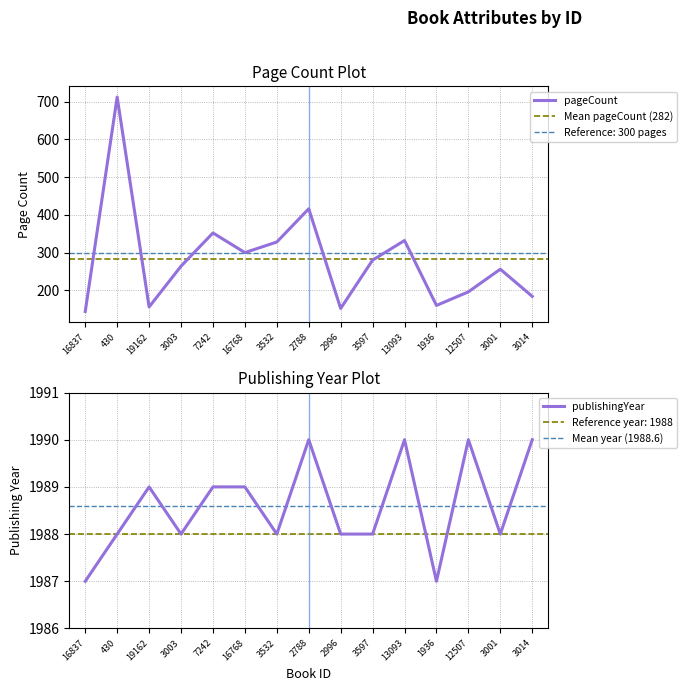

How many lines are shown in the chart?

2